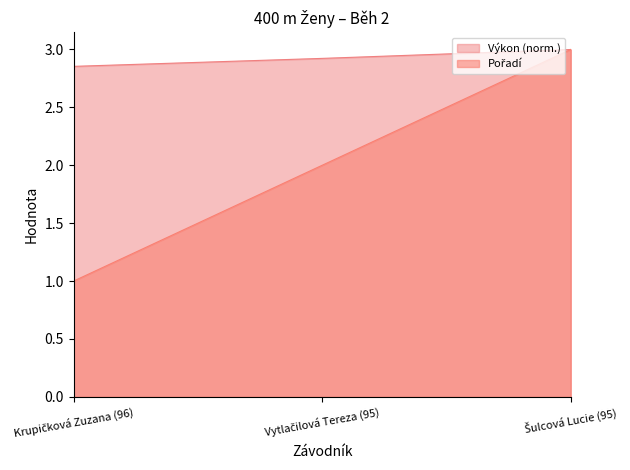

What is the maximum value for Výkon?

3.0